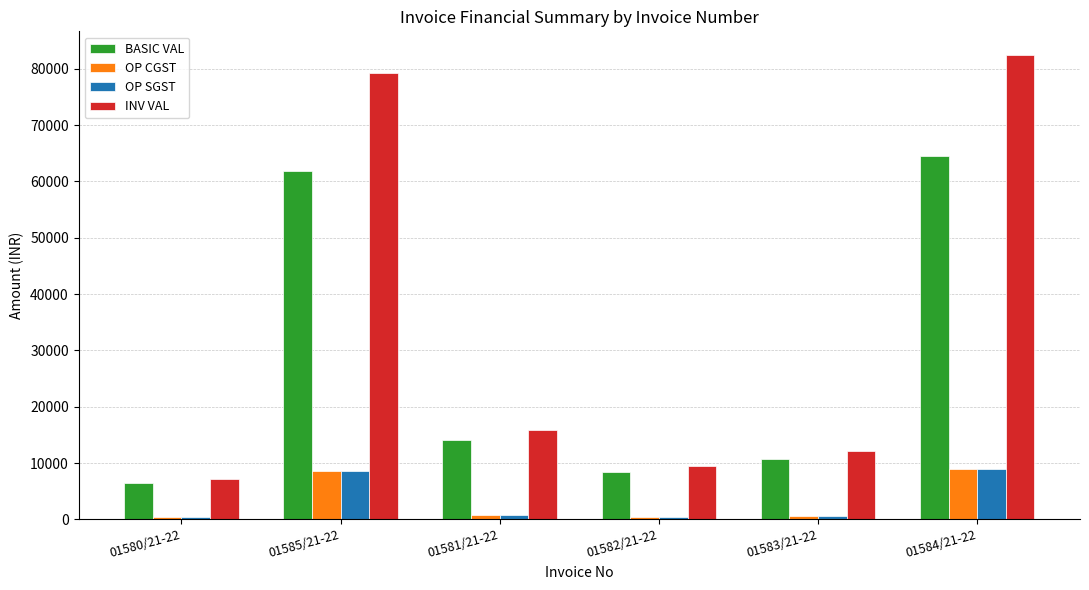

How many series are shown in this chart?

4